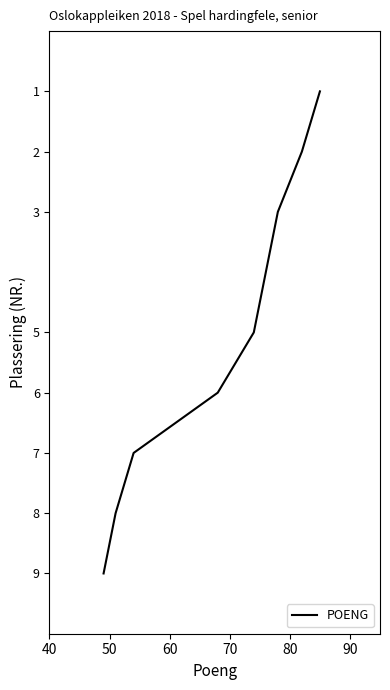

Does the chart display data point markers on the line(s)?

No